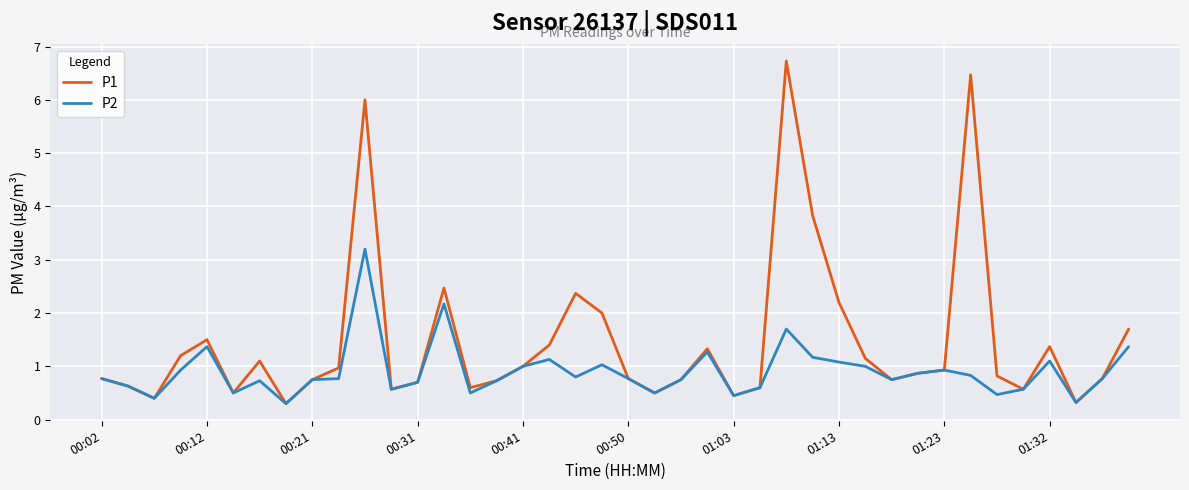

True or false: P1 has more than 0 points higher than both neighbors.

True